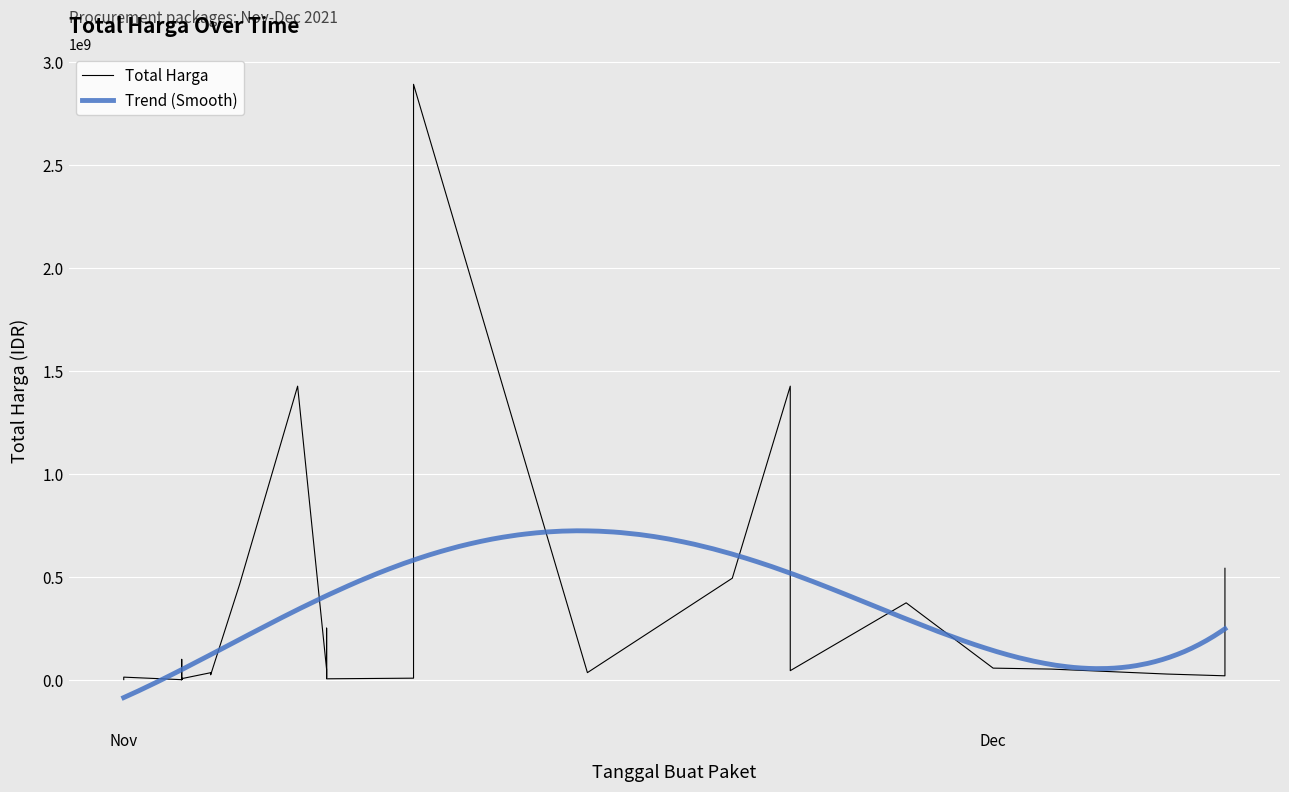

Which has a higher value, 2021-11-03 or 2021-11-11?

2021-11-11